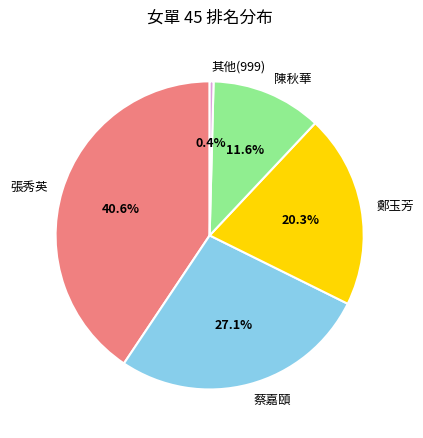

What percentage do 鄭玉芳 and 蔡嘉頤 together represent?

47.4%